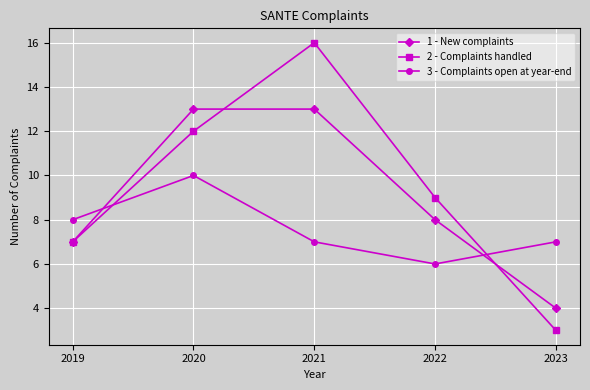

What is the sum of the 3 - Complaints open at year-end values at 2022 and 2021?

13